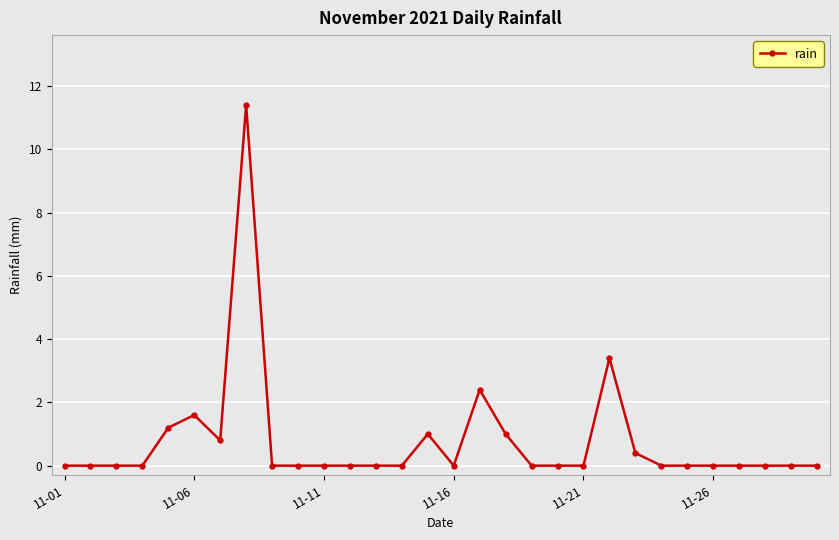

What is the sum of all values?

23.2